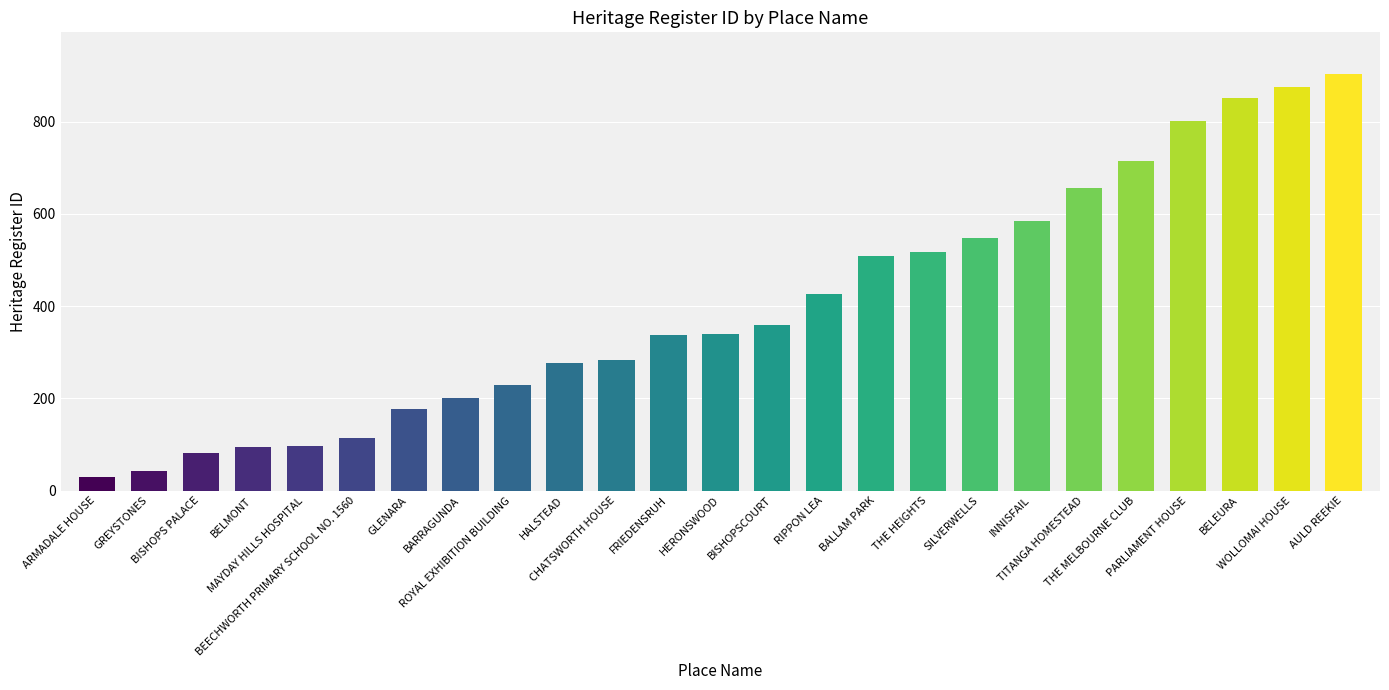

What is the value of the 17th bar from the left?

517